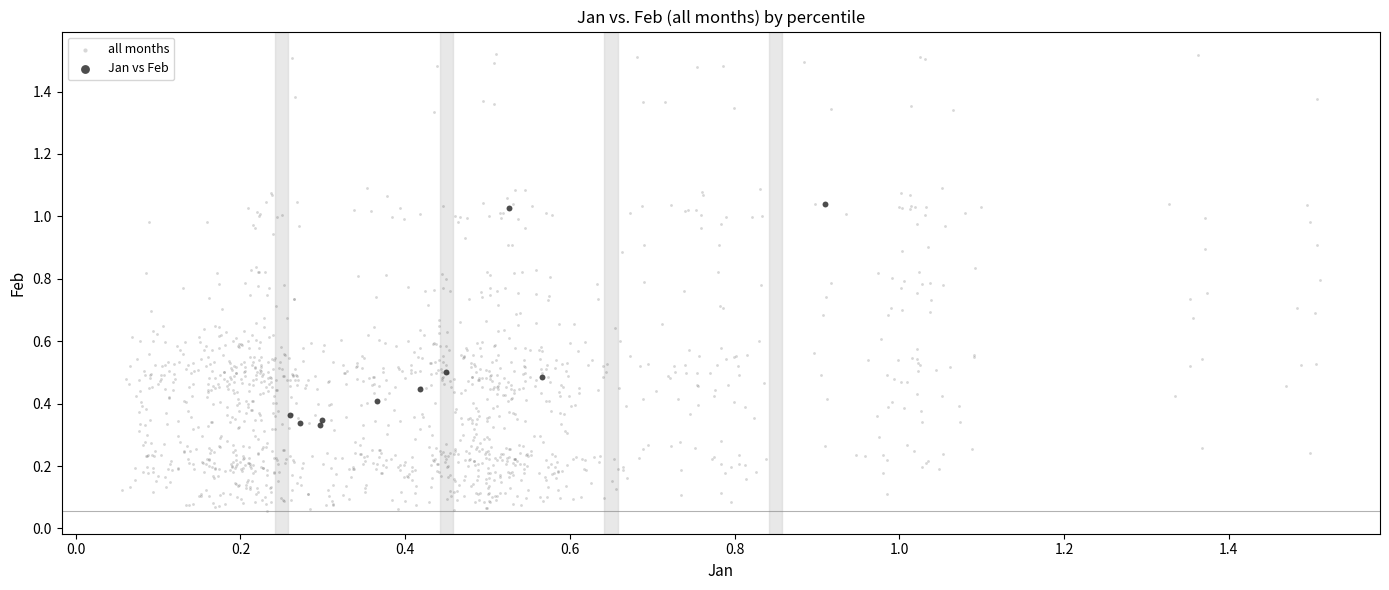

Which series contains the highest Y value?

all months